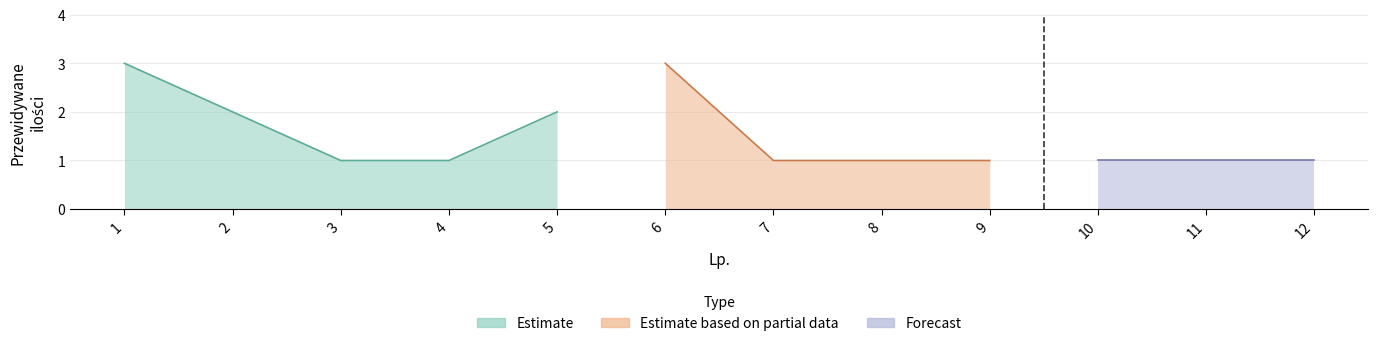

How many values exceed 1?

4